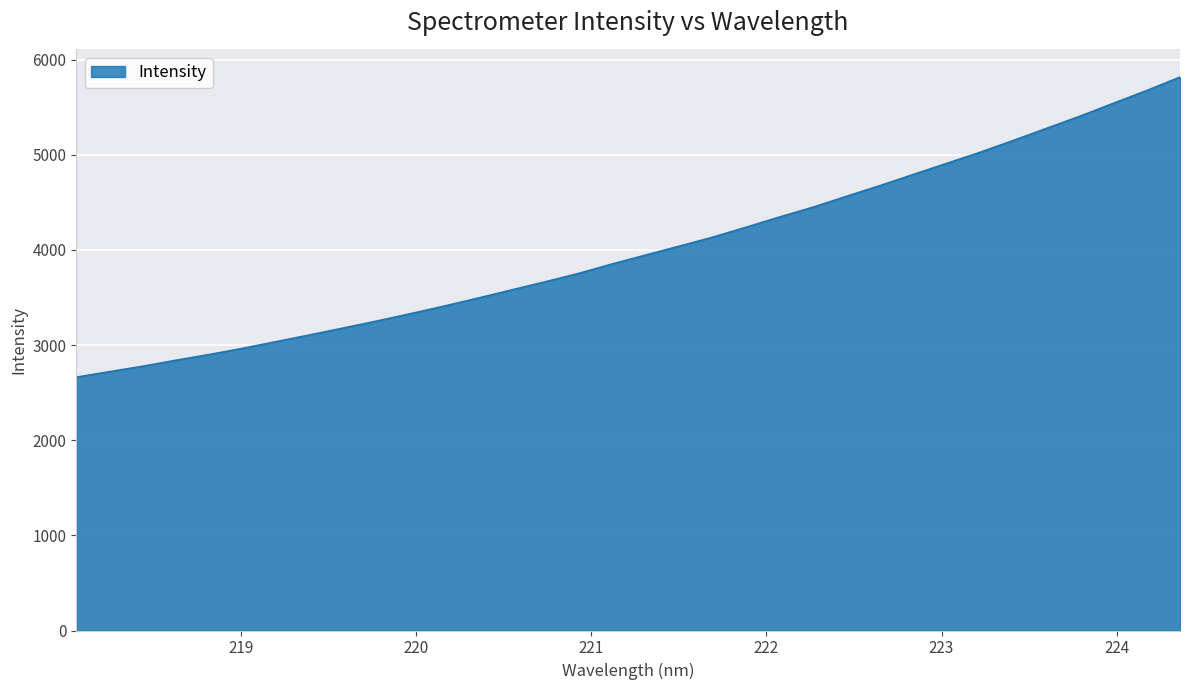

What is the greatest value displayed?

5816.4